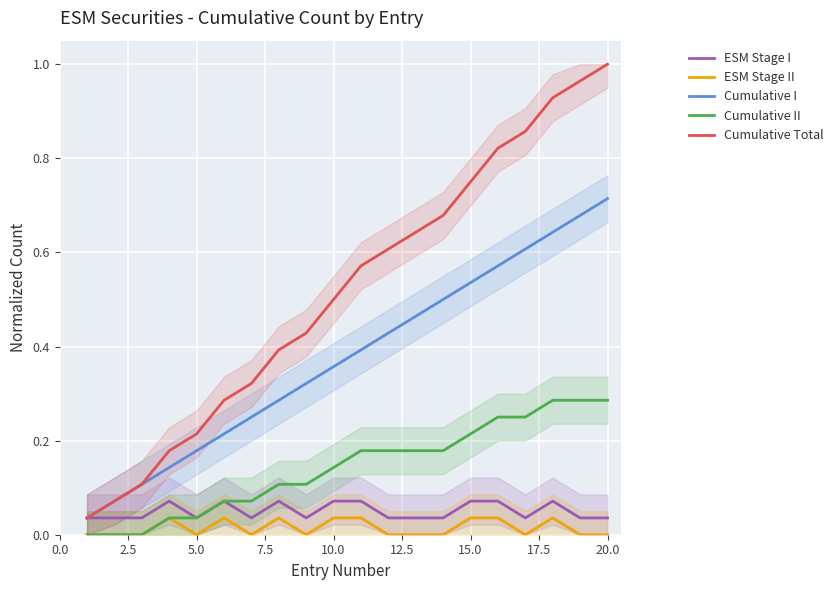

True or false: Cumulative Total has more than 0 interior local peaks.

False